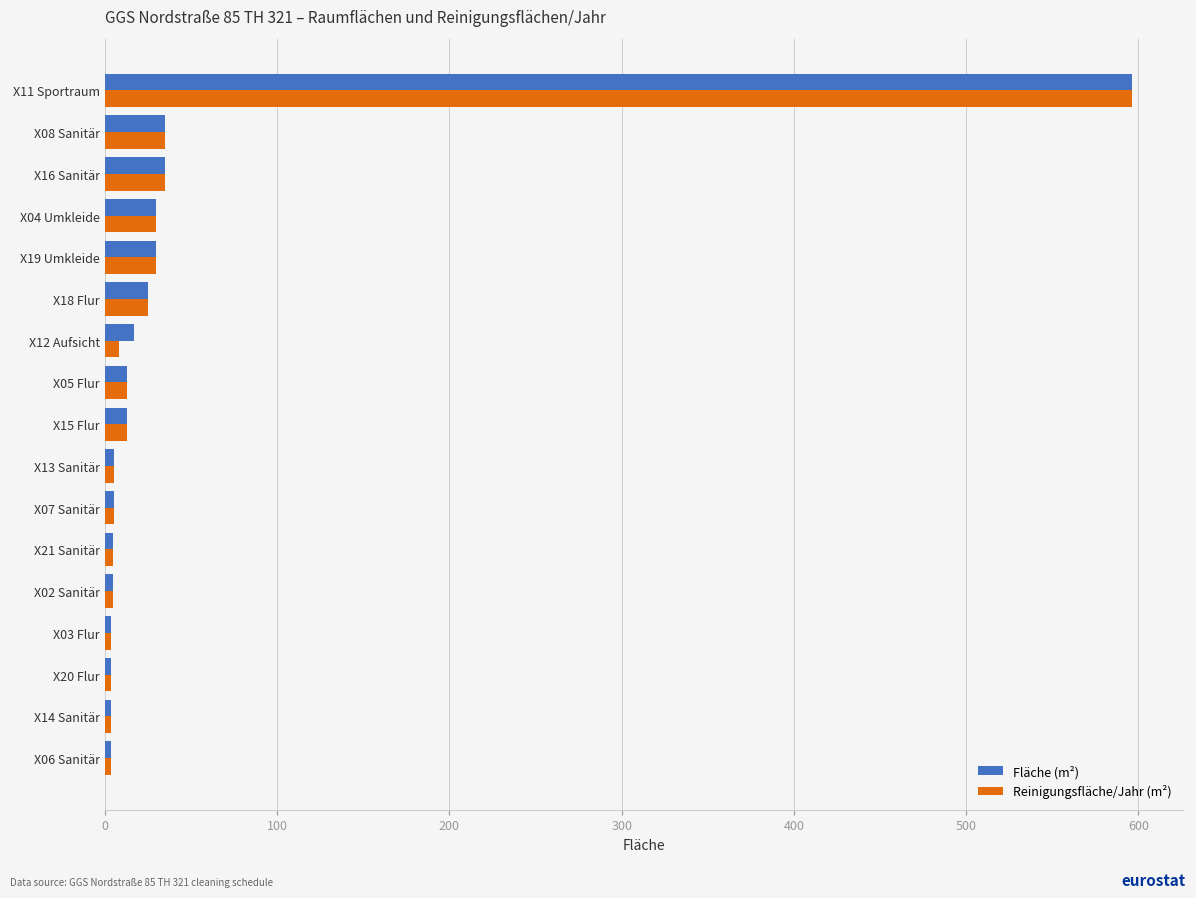

How many values in the Fläche (m²) series exceed 12?

9